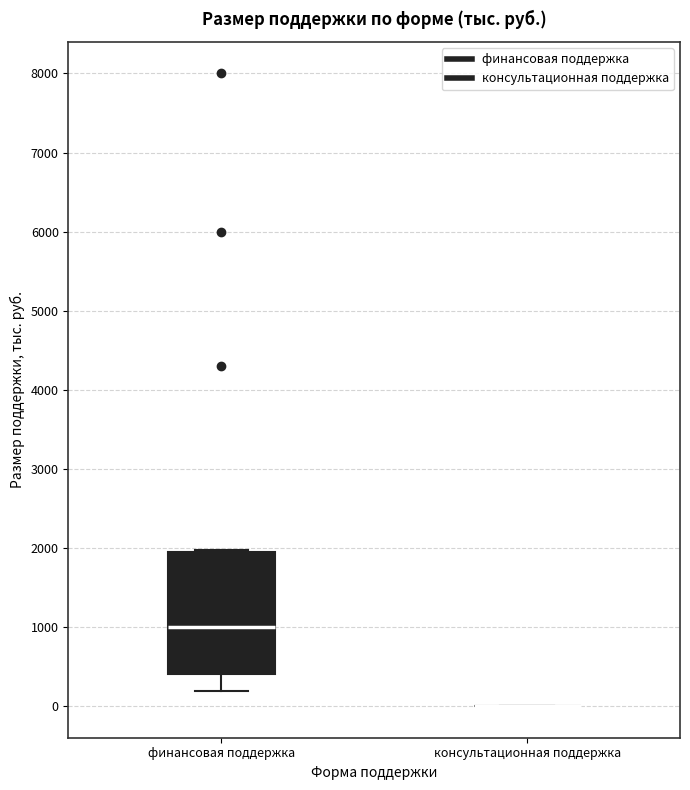

Where is the upper edge of the box for финансовая поддержка on the y-axis? The values are not printed on the chart, so give them approximately, as read against the axis.

1900